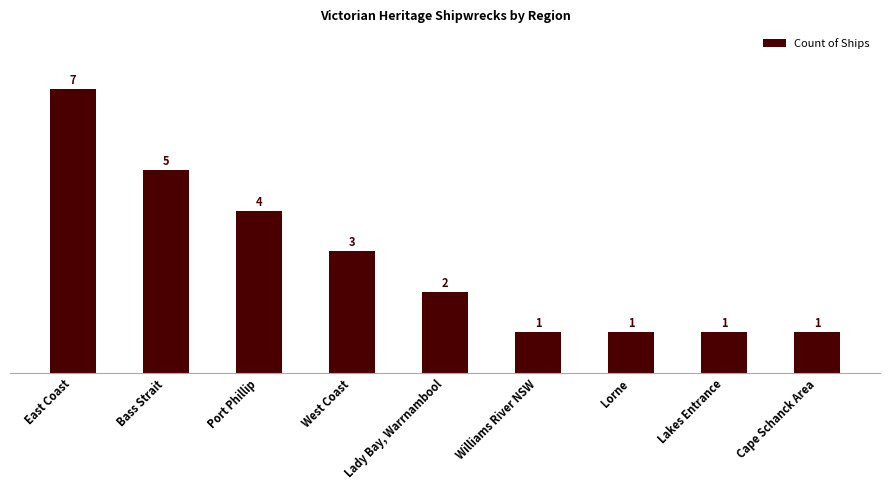

Which category has the highest value across all series?

East Coast